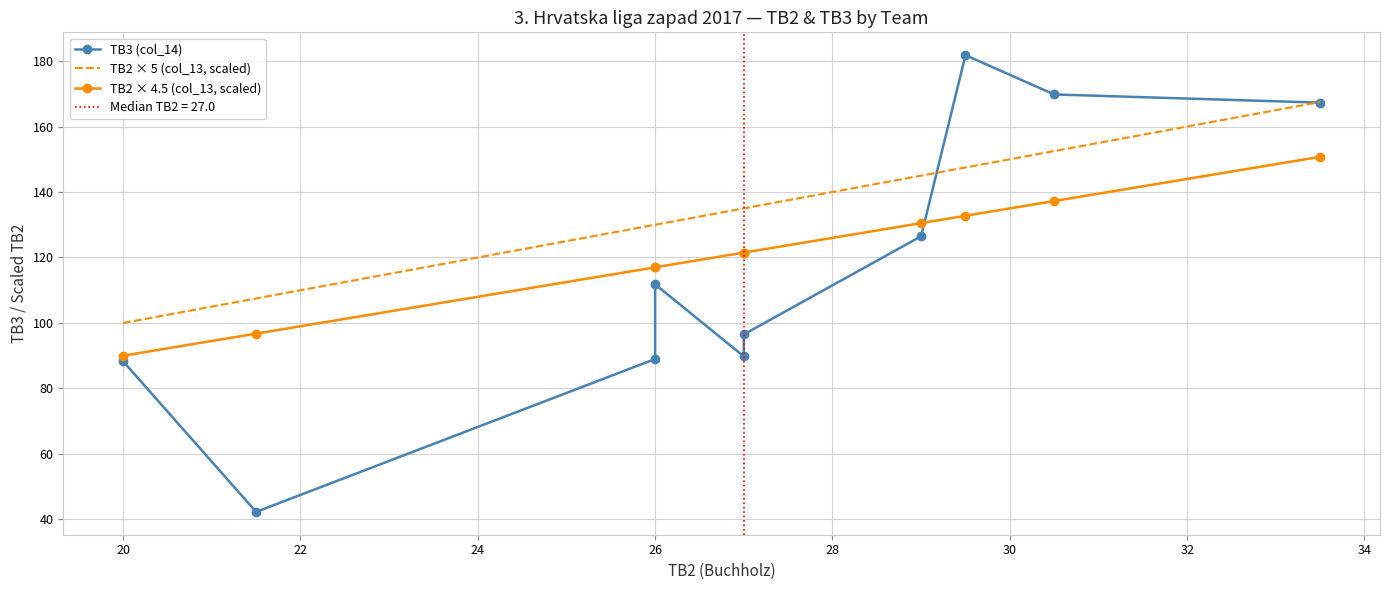

What is the value of the TB2 × 5 (col_13, scaled) point at the 9th from the left?

152.5